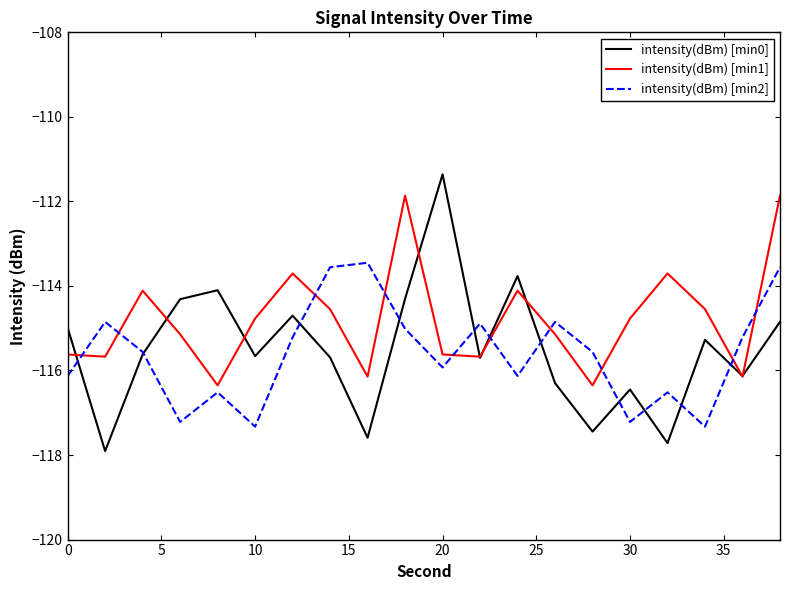

Which series has the widest spread of values?

intensity(dBm) [min0]